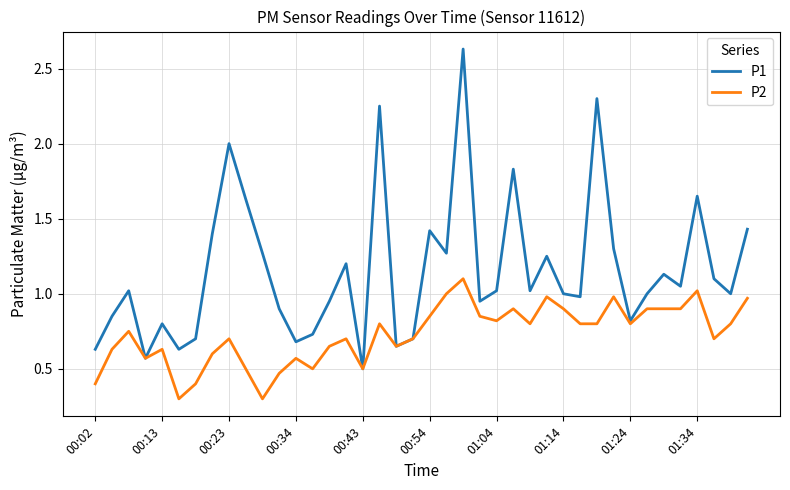

Which series has the largest range (max minus min)?

P1